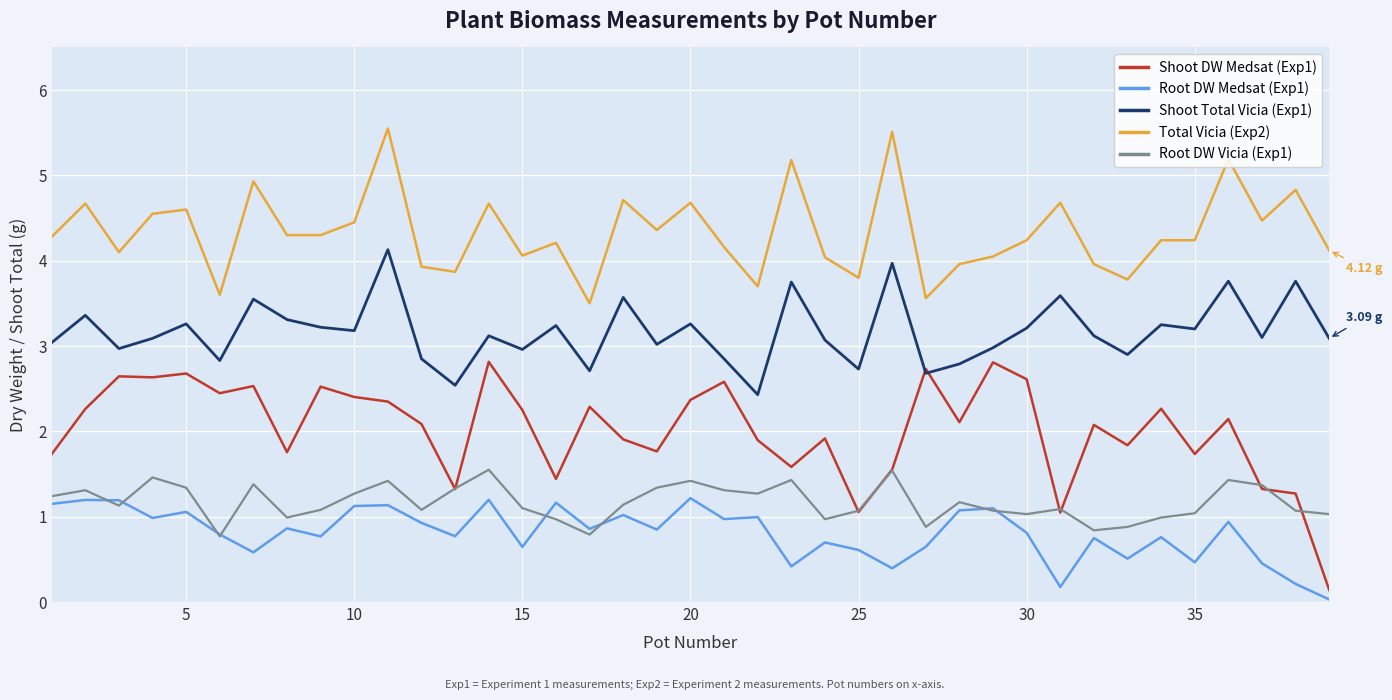

What is the difference between the second highest and minimum values in the Total Vicia (Exp2) series?

2.0